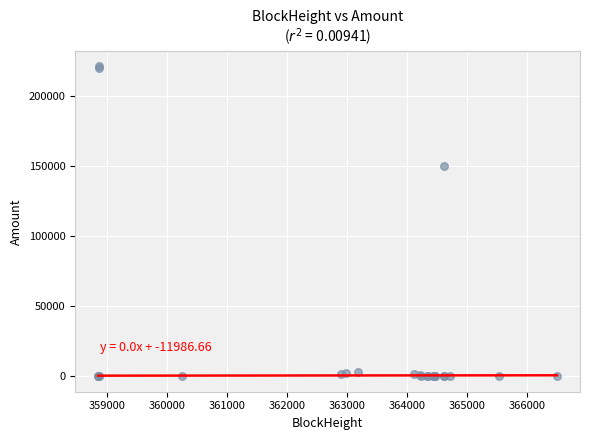

What Y value in the scatter plot is closest to 110500?

150000.0